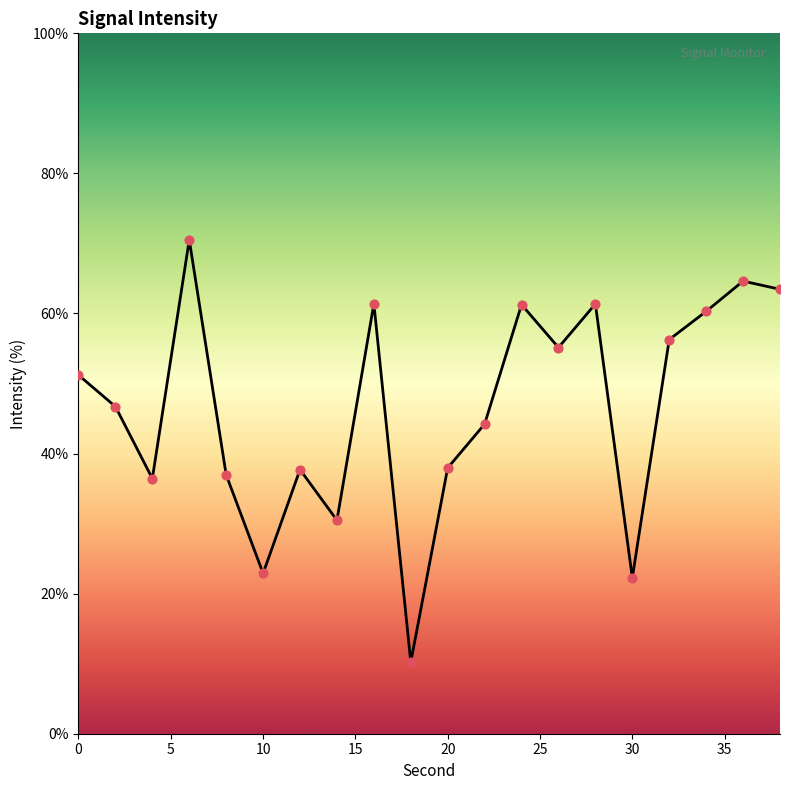

What is the smallest value displayed?

10.2